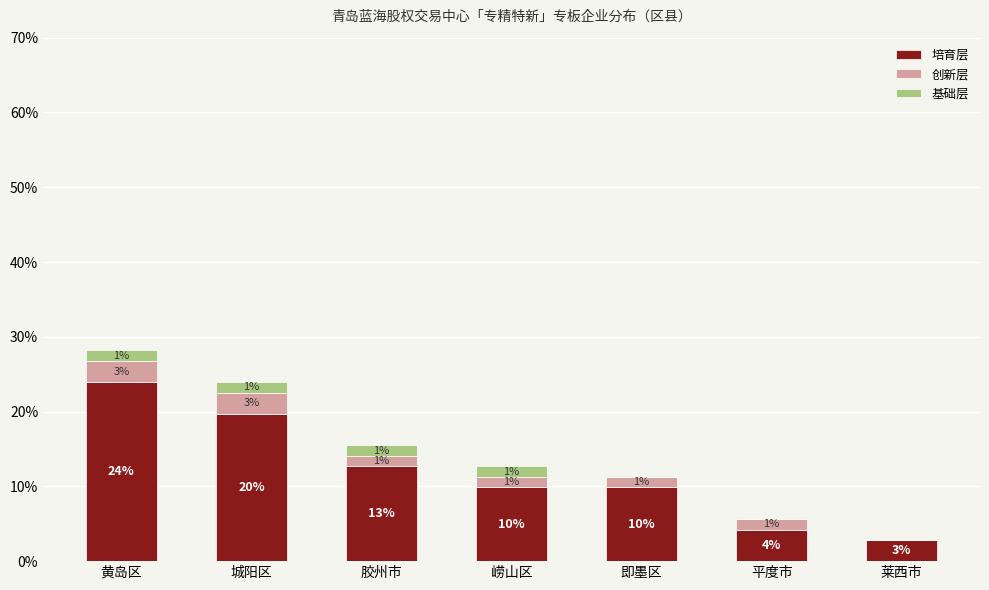

What is the average value of the 创新层 series?

1.6